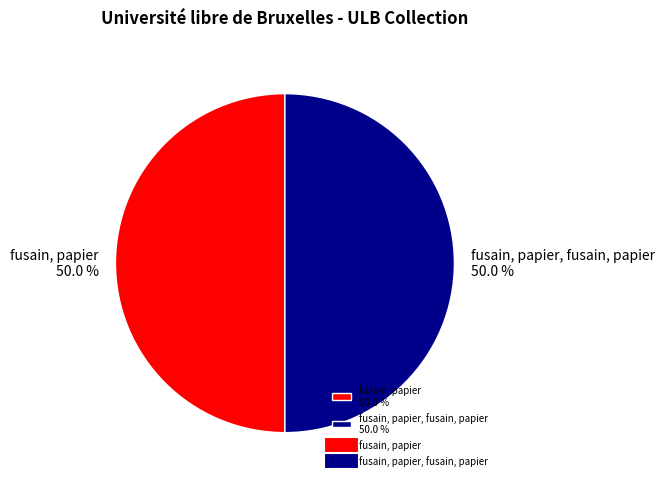

Count the number of slices in the pie.

2